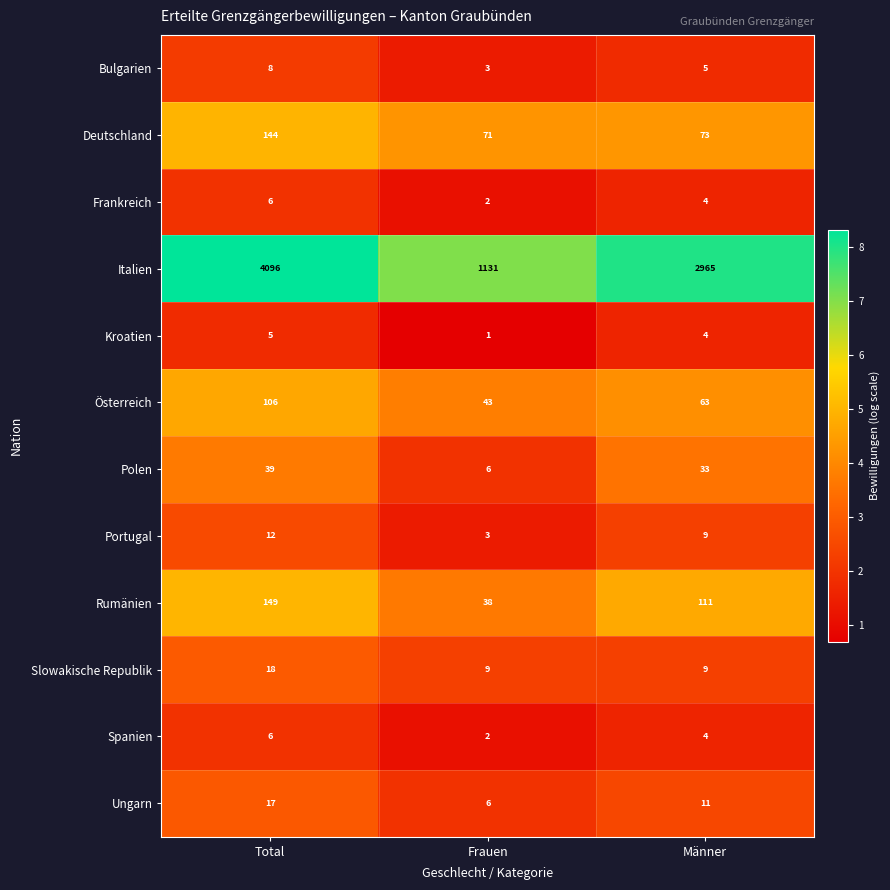

Which series has the widest spread of values?

Italien